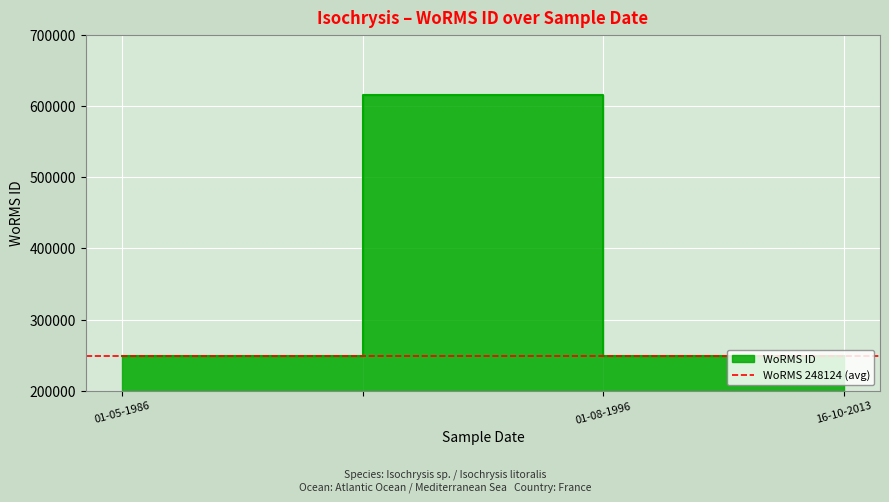

List the labels in order of value, smallest first.

01-05-1986, 01-08-1996, 16-10-2013, 